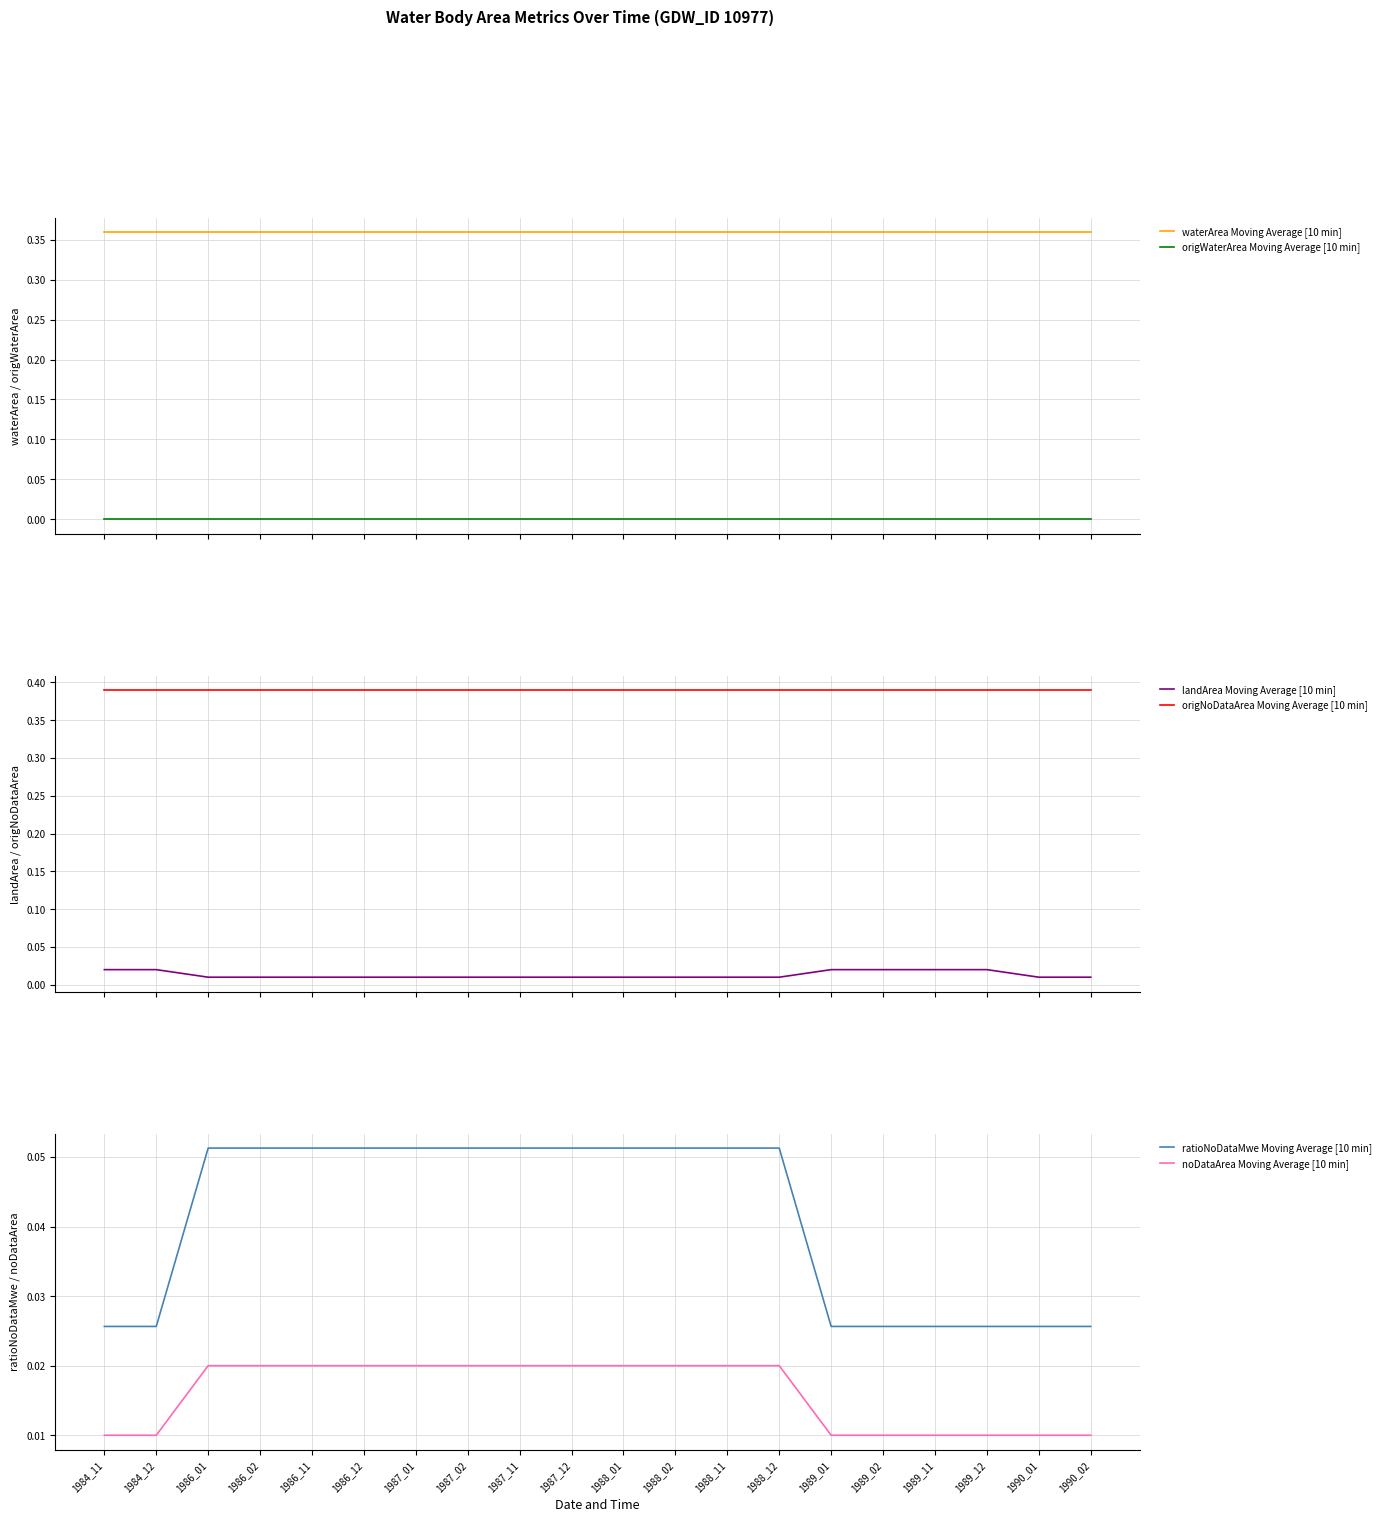

Rank the series at 1986_02 from highest to lowest value.

origNoDataArea Moving Average [10 min], waterArea Moving Average [10 min], ratioNoDataMwe Moving Average [10 min], noDataArea Moving Average [10 min], landArea Moving Average [10 min], origWaterArea Moving Average [10 min]